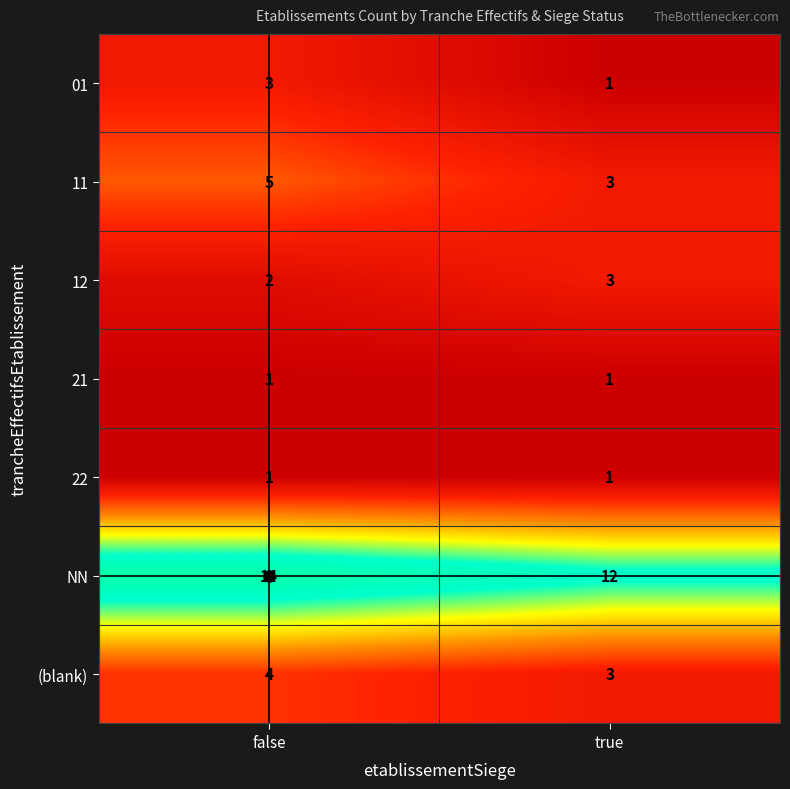

What is the smallest value displayed?

1